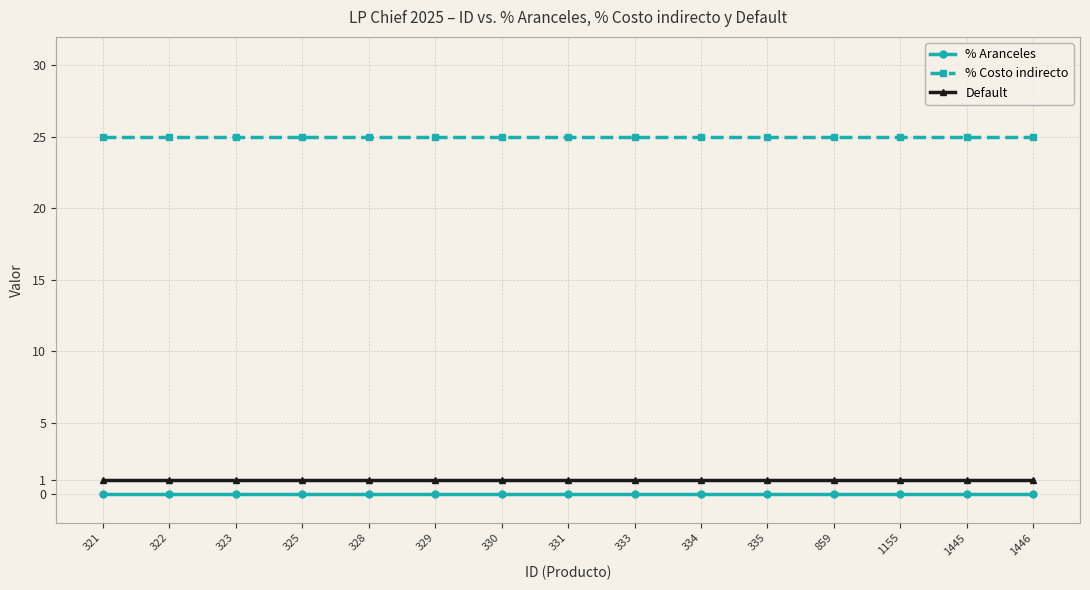

What is the total value across all series at 322?

26